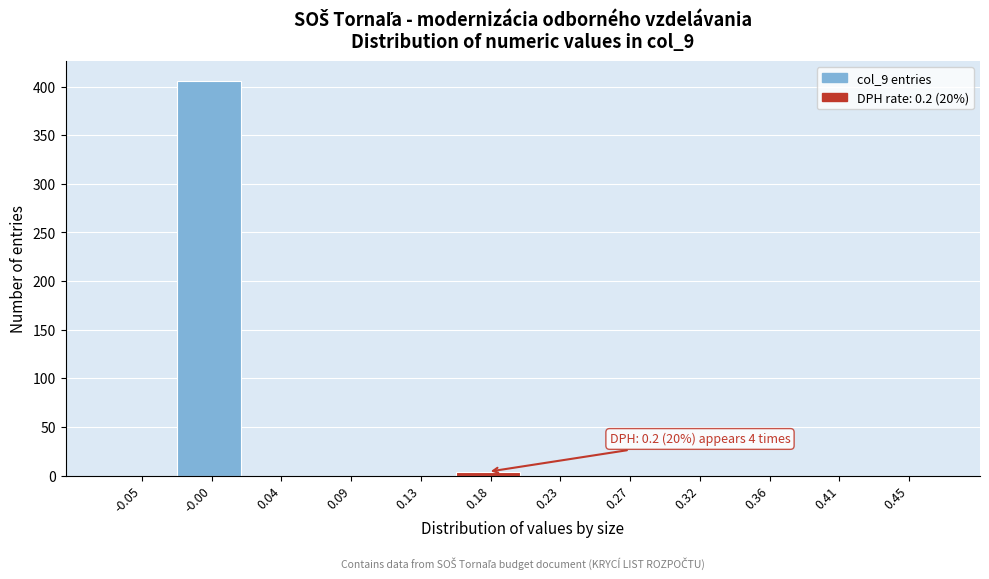

Reading left to right, list all the values displayed in this chart.

-0.05=0	-0.00=406	0.04=0	0.09=0	0.13=0	0.18=4	0.23=0	0.27=0	0.32=0	0.36=0	0.41=0	0.45=0